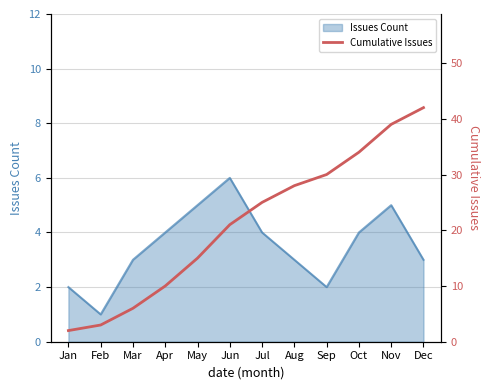

Which category has the lowest value in the Issues Count series?

Feb